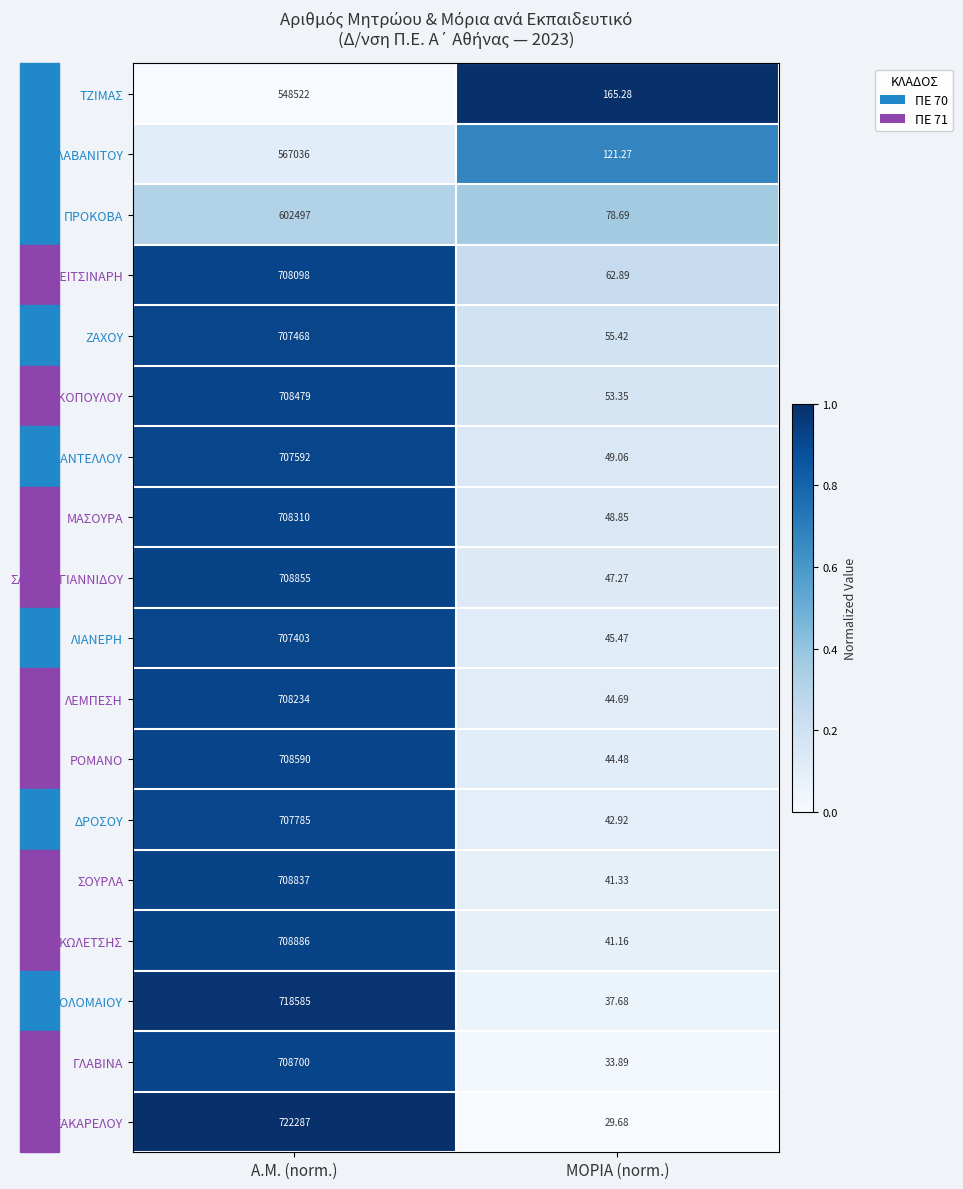

List the labels in order of ΒΑΡΘΟΛΟΜΑΙΟΥ value, largest first.

Α.Μ. (norm.), ΜΟΡΙΑ (norm.)